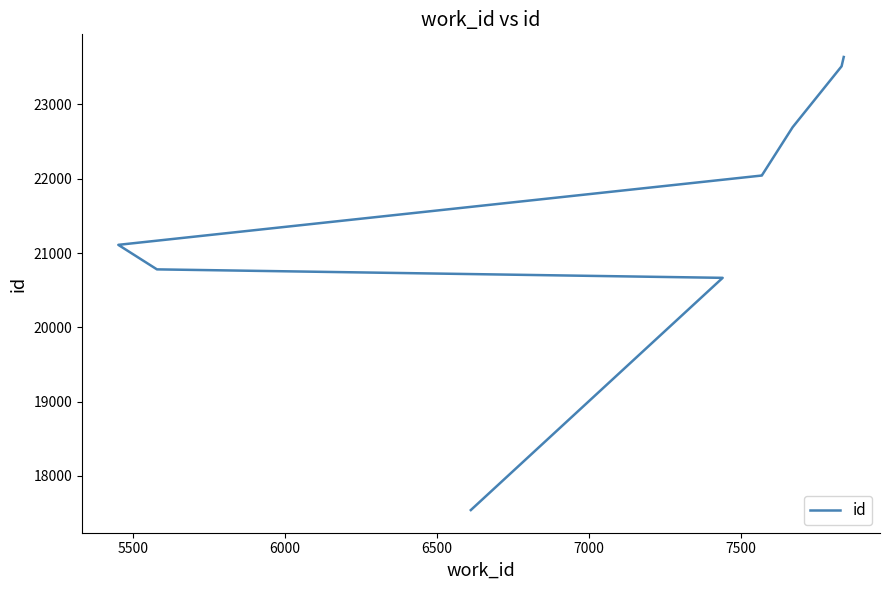

What is the change in value from 5500 to 6500?

+444